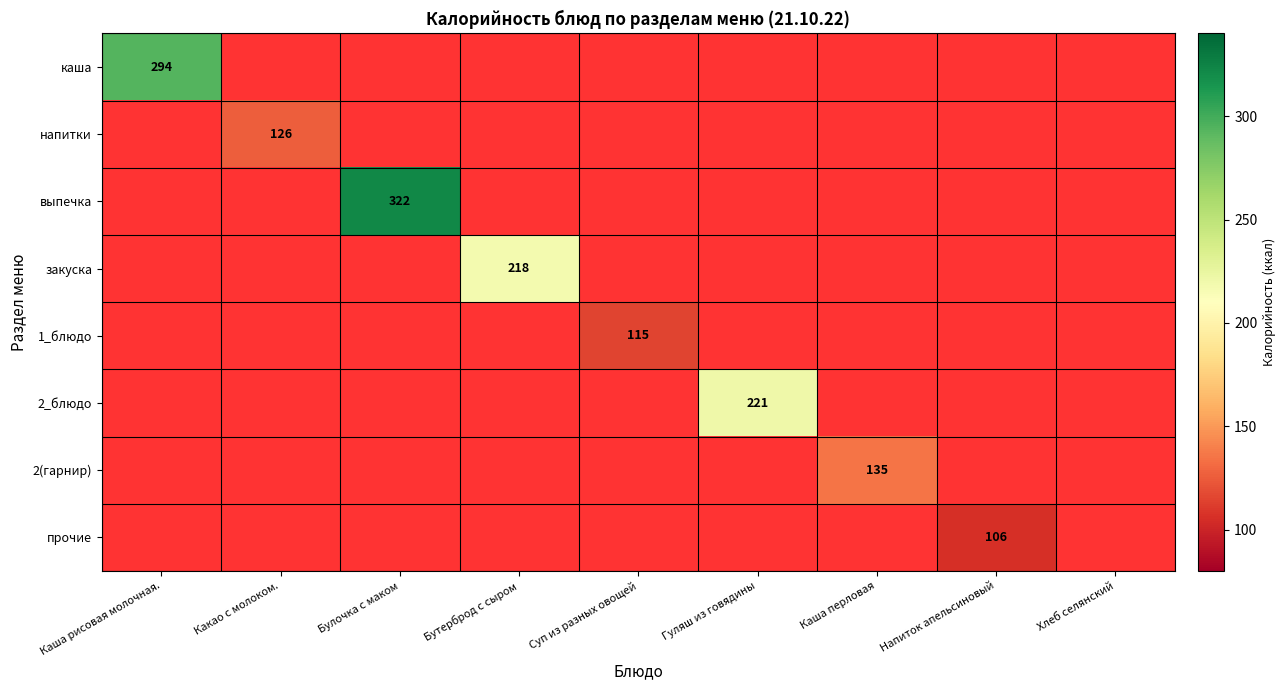

True or false: напитки has a value of 126 at Какао с молоком..

True